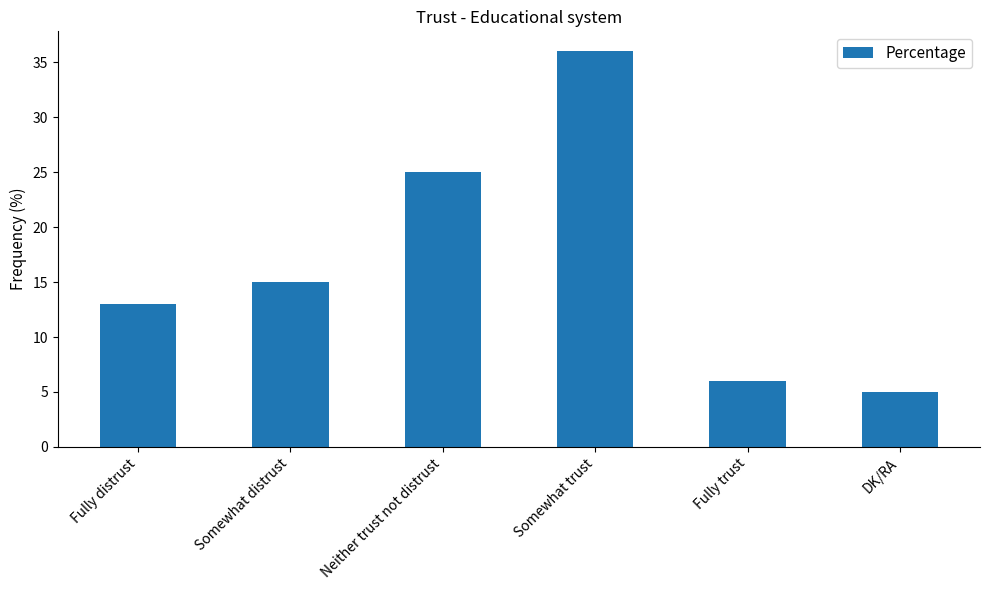

Rank the categories by value from lowest to highest.

DK/RA, Fully trust, Fully distrust, Somewhat distrust, Neither trust not distrust, Somewhat trust